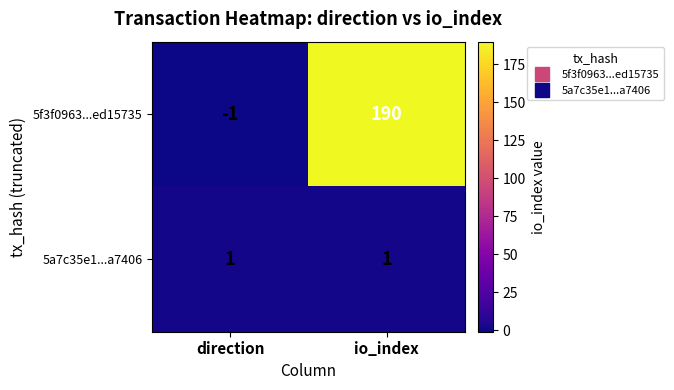

The value of 5f3f0963...ed15735 at io_index is 272. True or false?

False